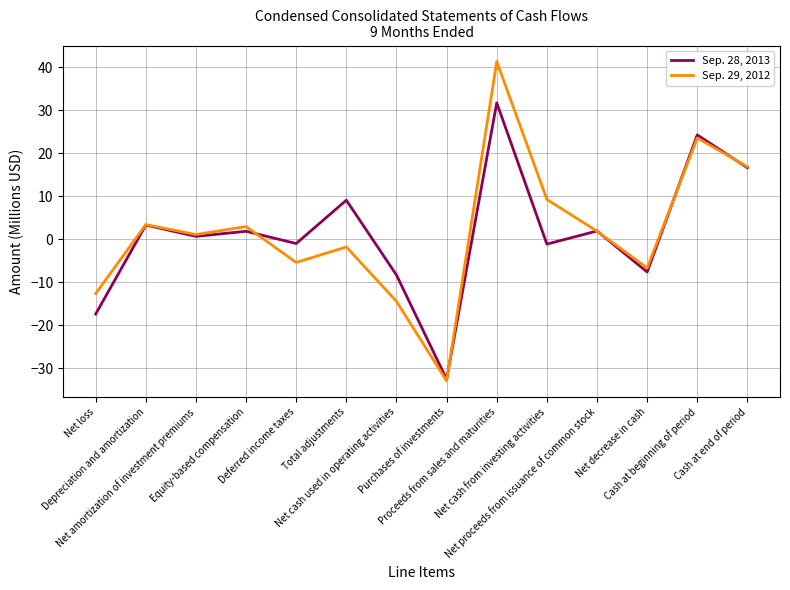

Which series has the widest spread of values?

Sep. 29, 2012